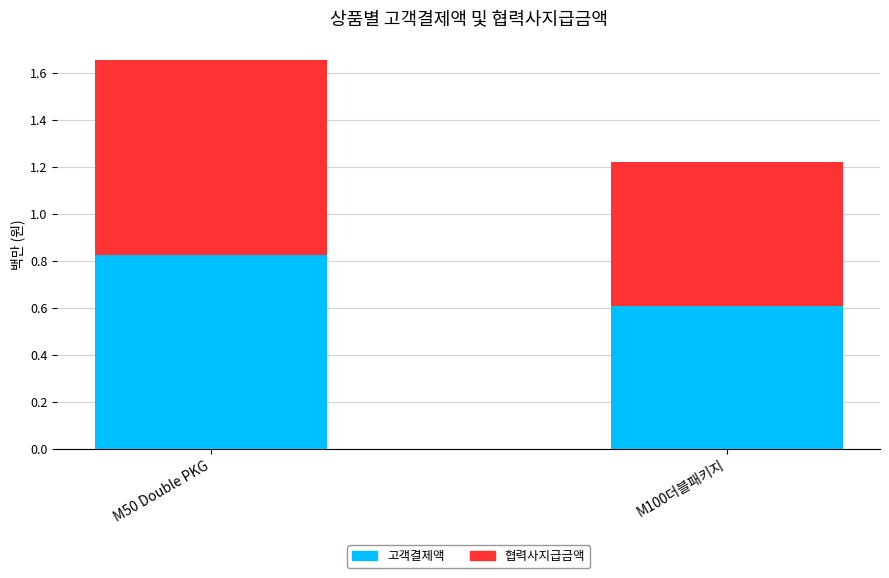

What are all the series names shown in the legend?

고객결제액, 협력사지급금액